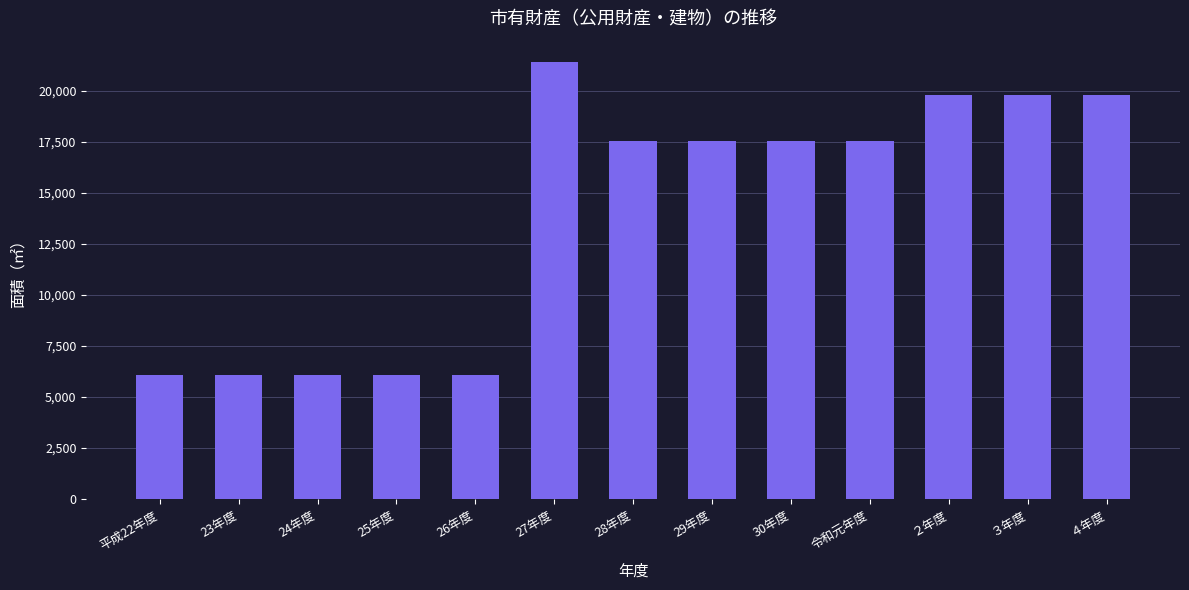

What is the sum of all values?

181061.6